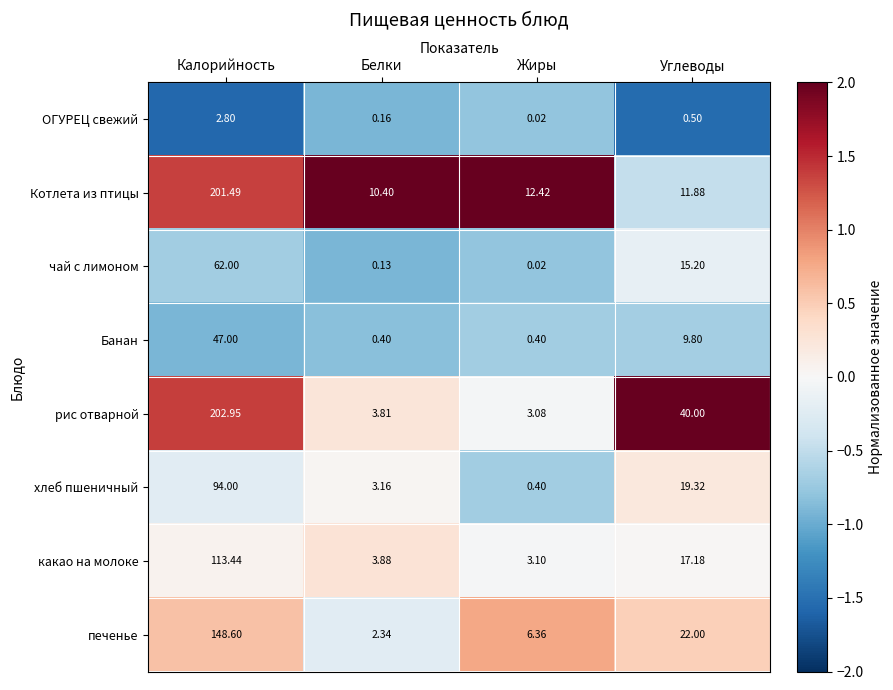

Which series has the widest spread of values?

рис отварной